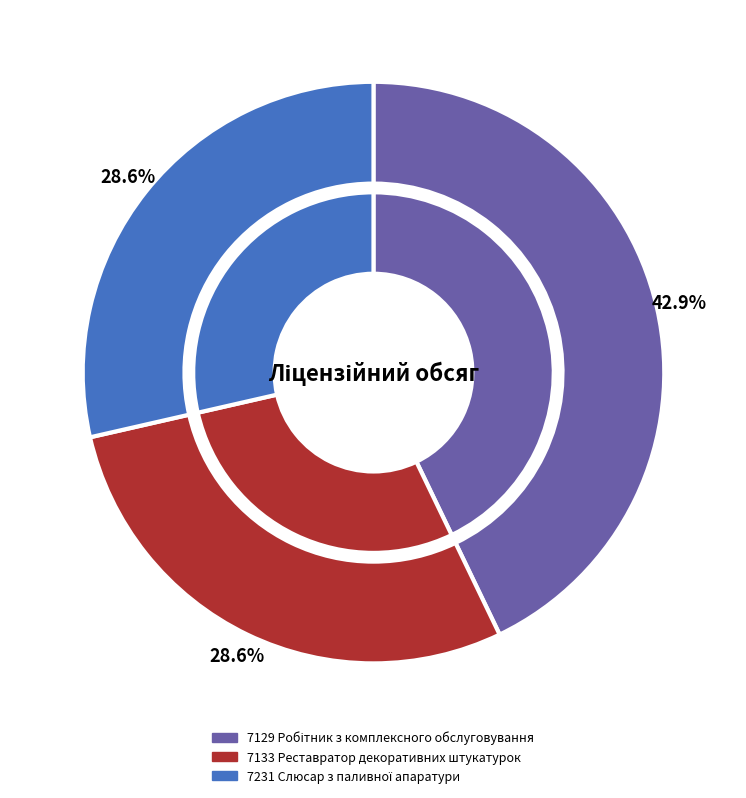

The 7231 Слюсар з паливної апаратури slice represents 14% of the pie. True or false?

False